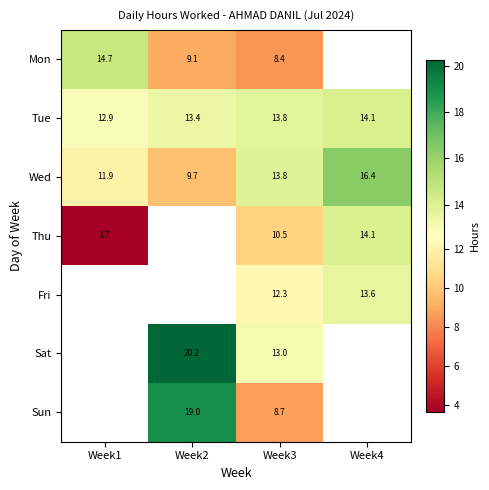

How many categories are shown in the chart?

4